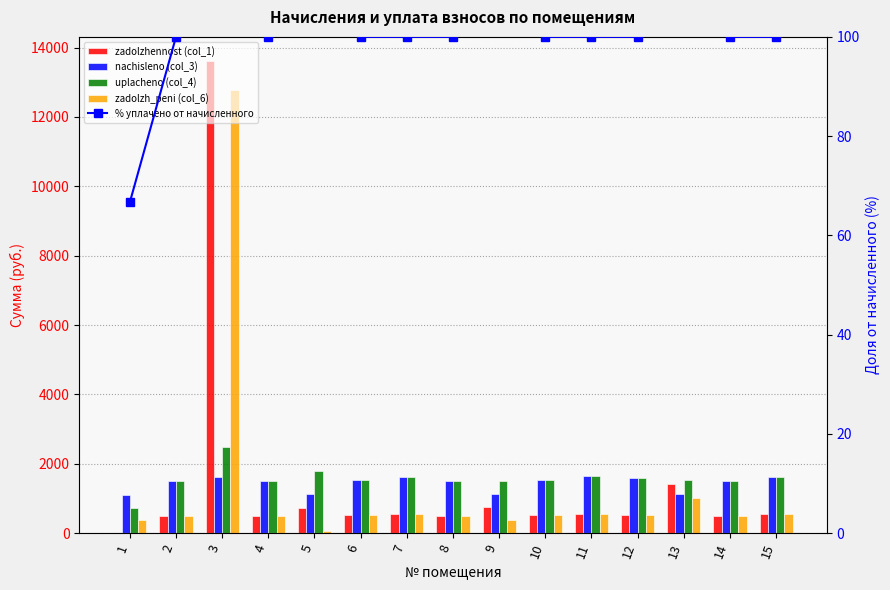

What is the total value across all series at 3?

30646.8